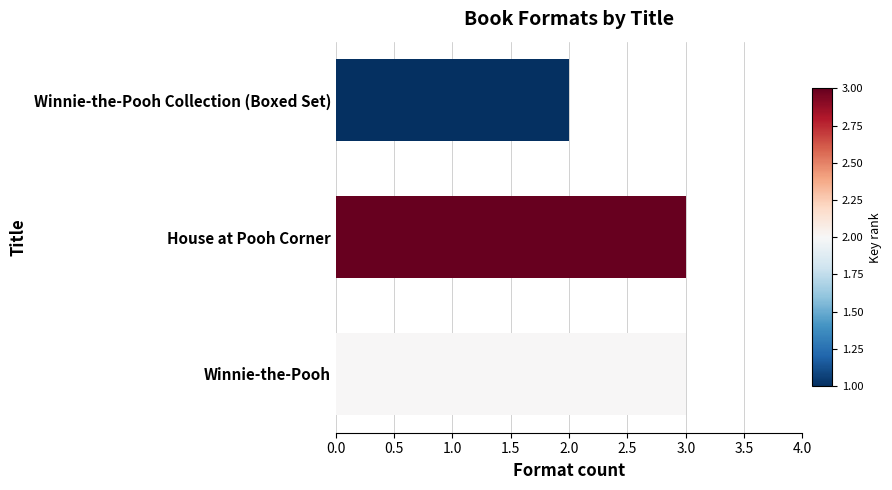

The chart shows a value of 3 at Winnie-the-Pooh. True or false?

True